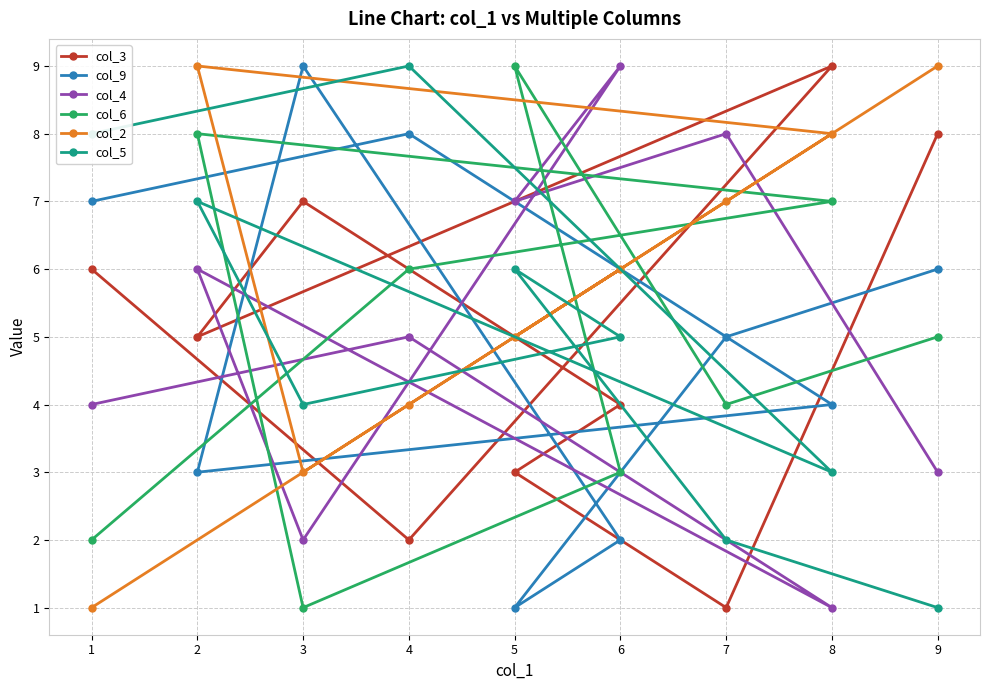

Rank the series at 3 from lowest to highest value.

col_6, col_4, col_2, col_5, col_3, col_9